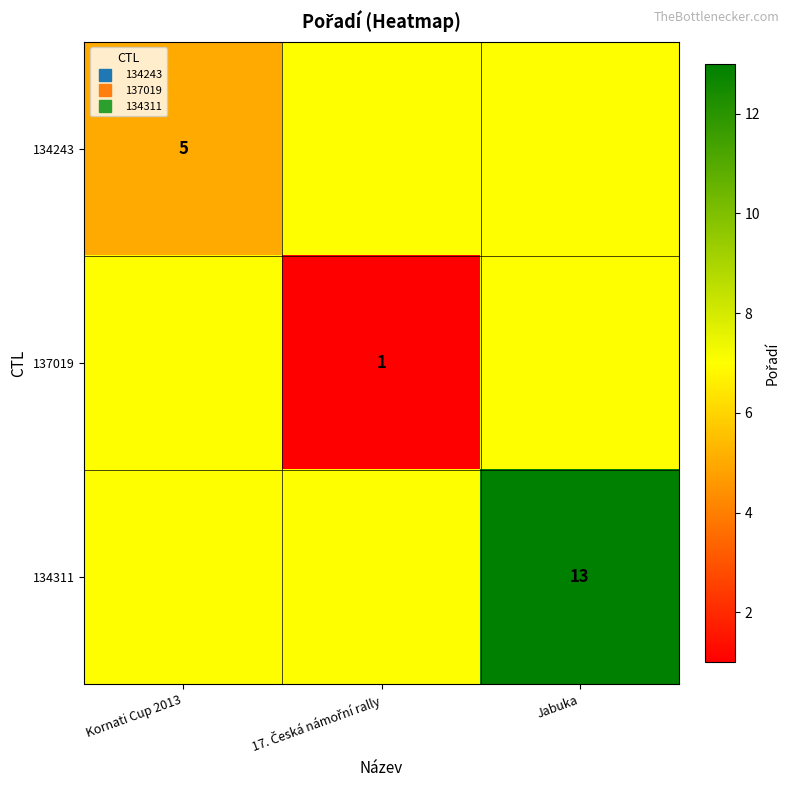

At which label is 134243 closest to 6?

Kornati Cup 2013